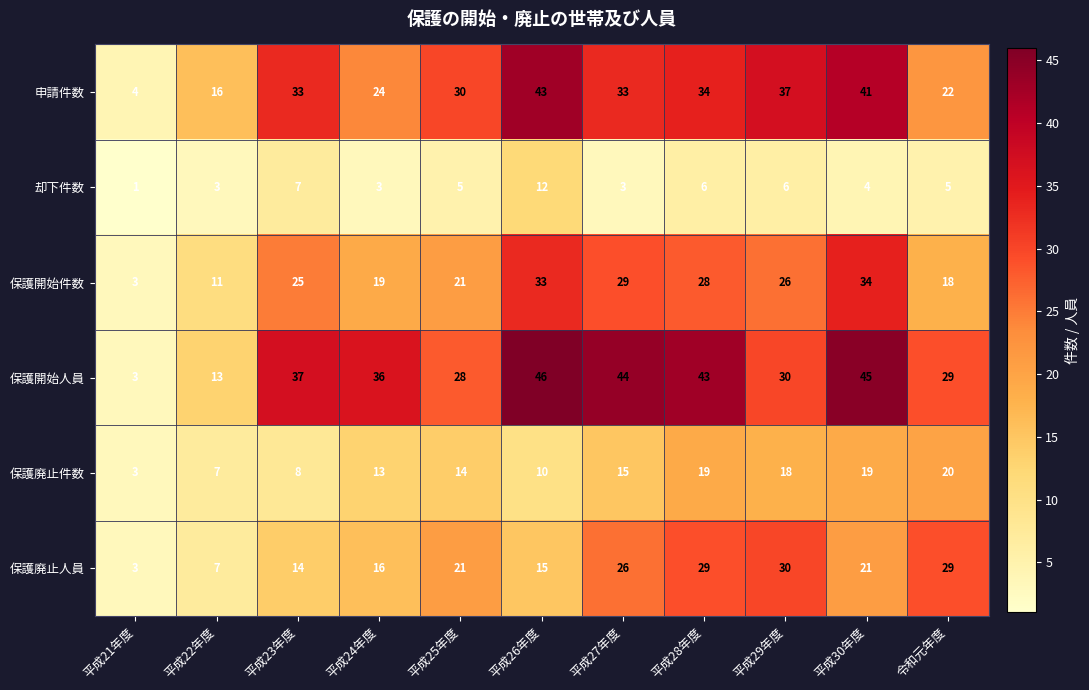

What is the maximum value shown in the chart?

46